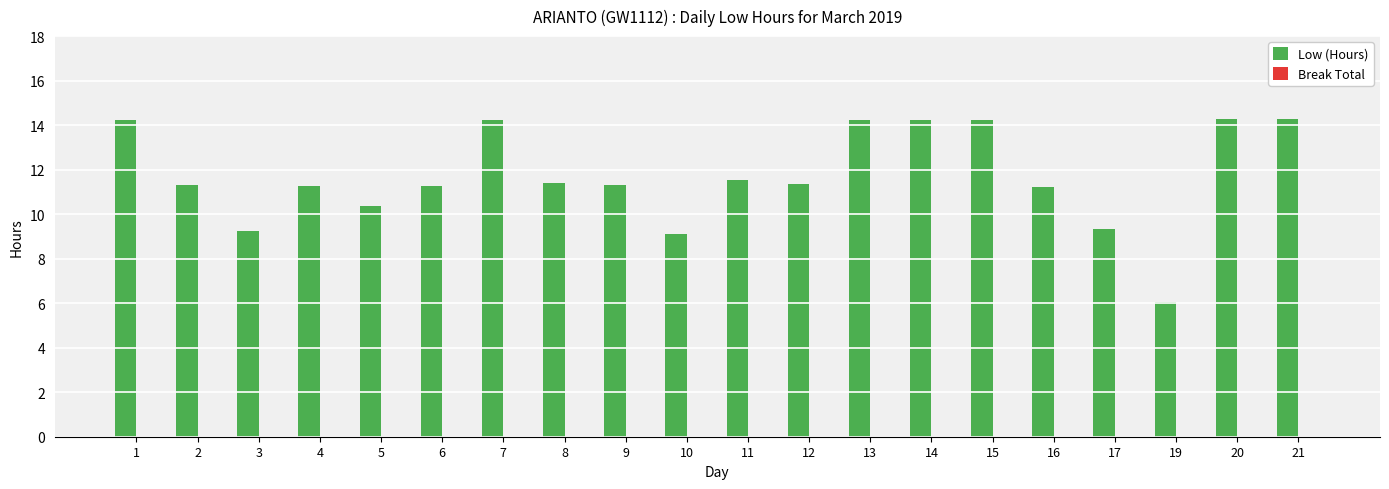

What is the ratio of the value at 9 to the value at 2?

1.0